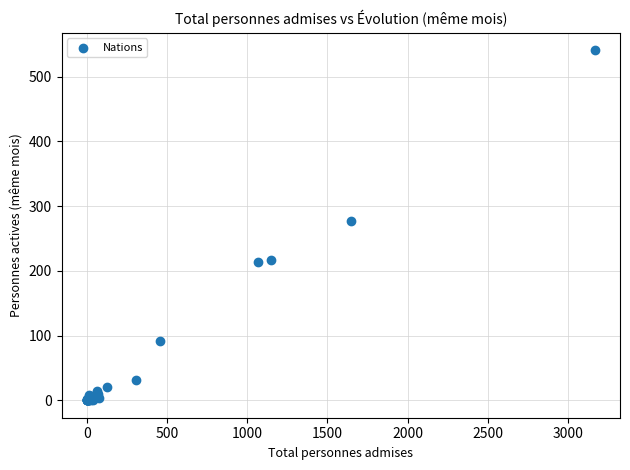

What Y value in the scatter plot is closest to 270?

277